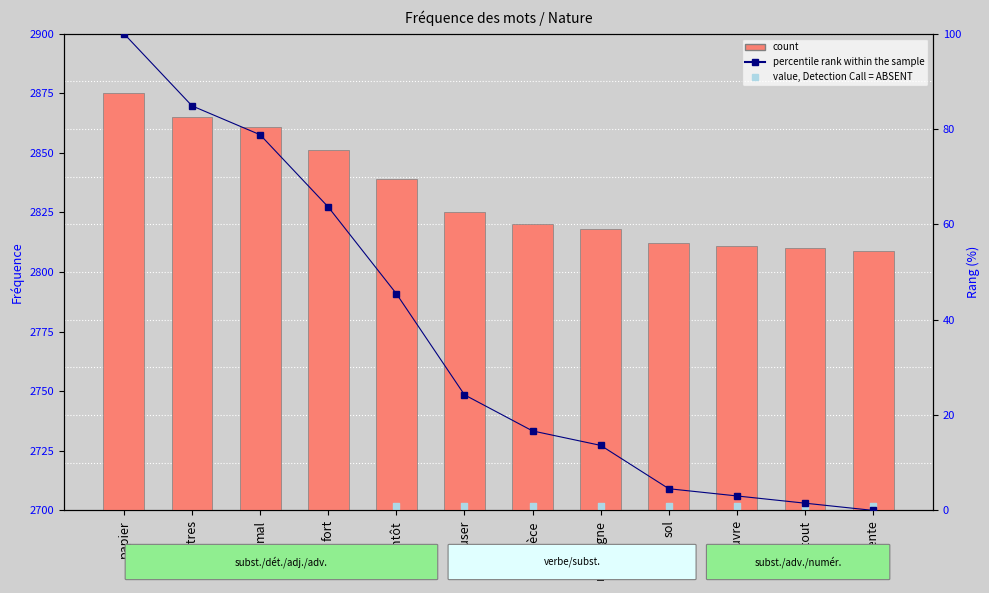

Which has a higher value, mal or montagne?

mal